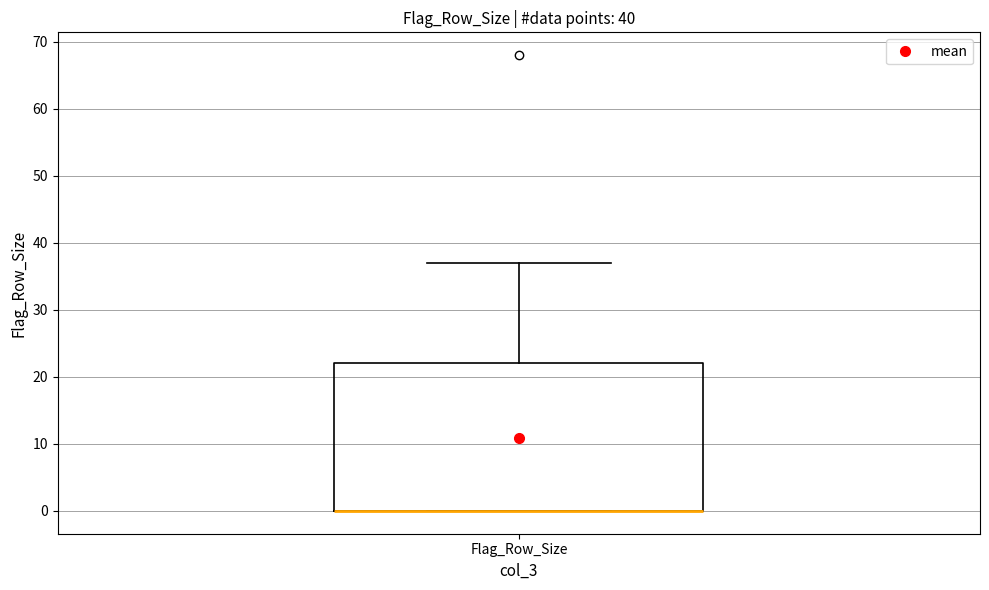

Where does the upper whisker of the box for Flag_Row_Size end on the y-axis? The values are not printed on the chart, so give them approximately, as read against the axis.

37